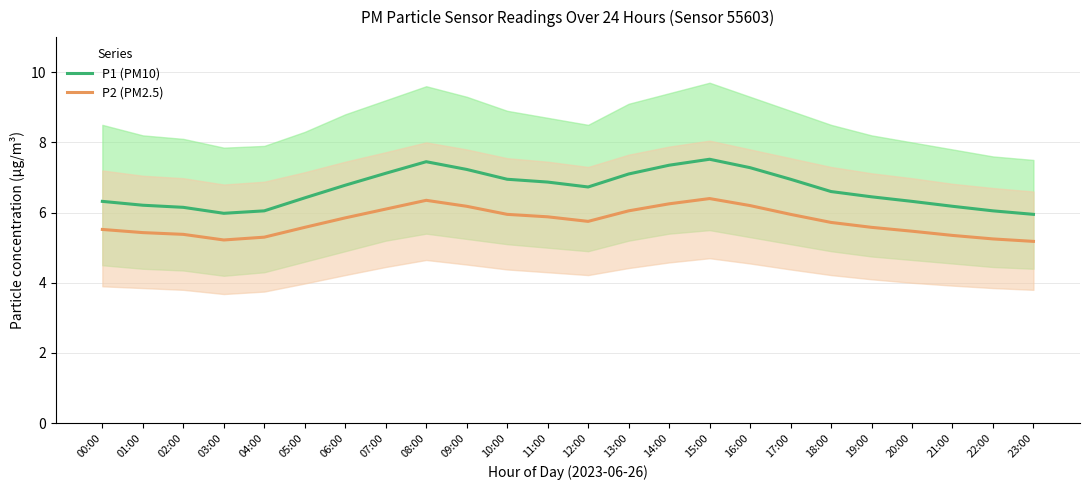

True or false: P2 (PM2.5) and P1 (PM10) intersect in this chart.

False